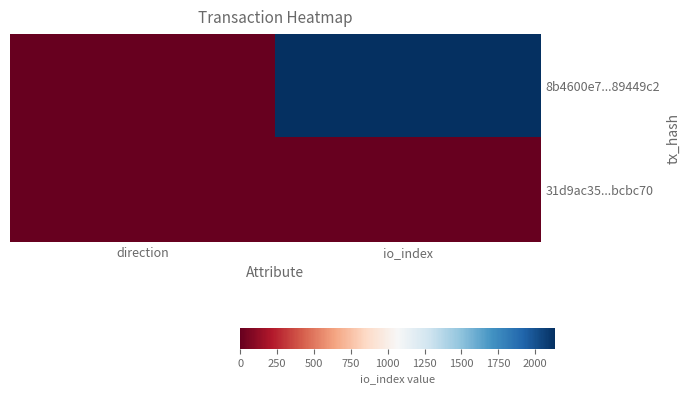

List the series in order of their overall mean, highest first.

8b4600e7...89449c2, 31d9ac35...bcbc70